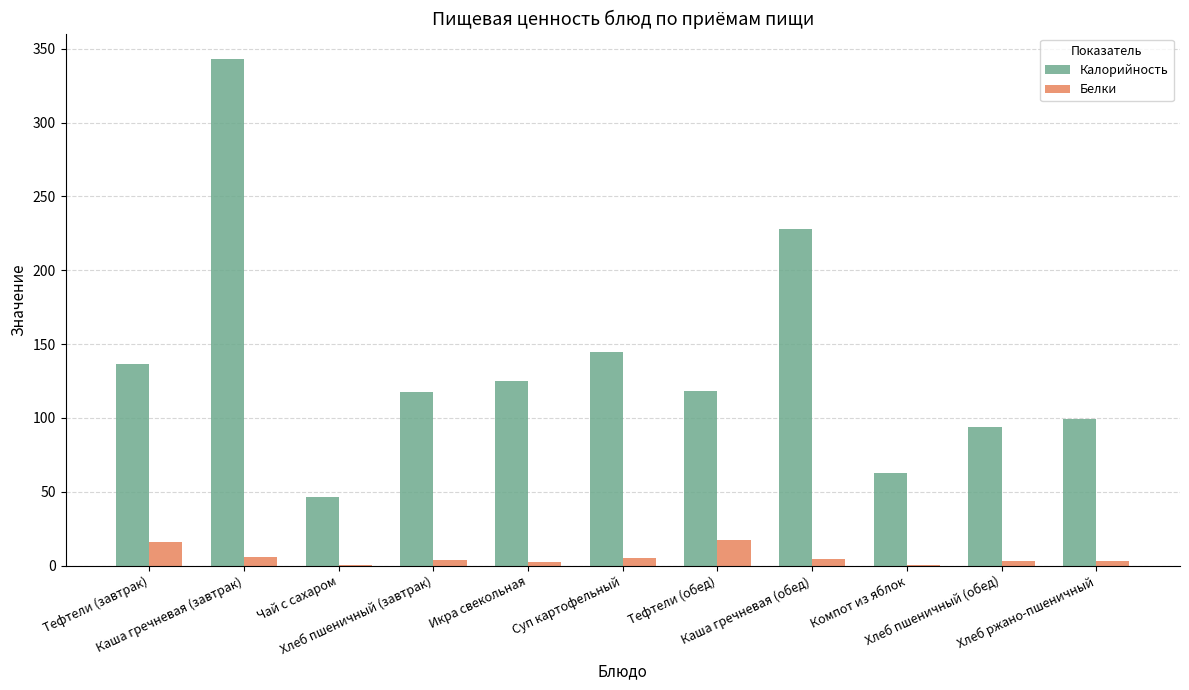

What is the sum of all Калорийность values?

1515.5